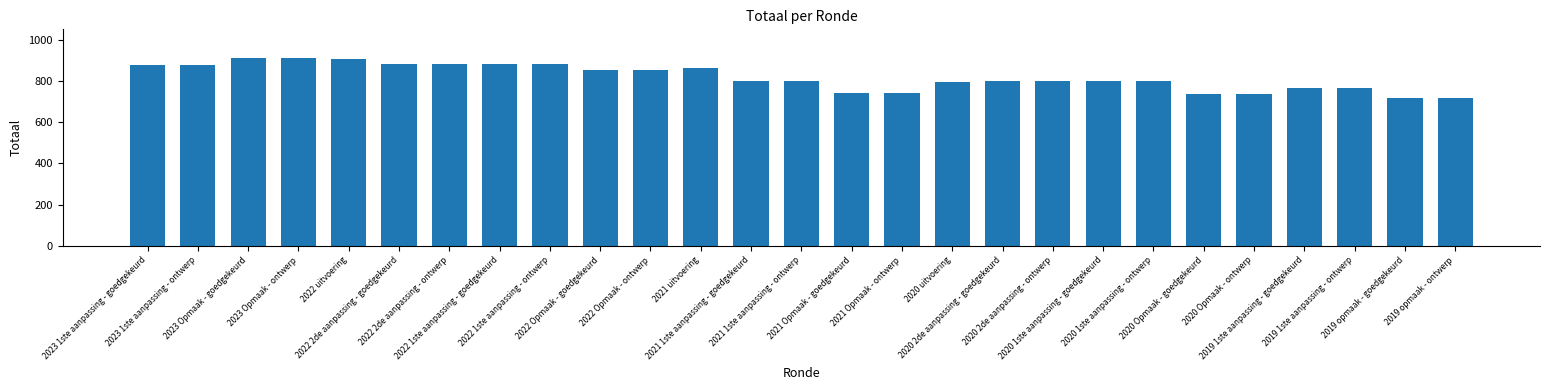

How many data points does each series have?

27